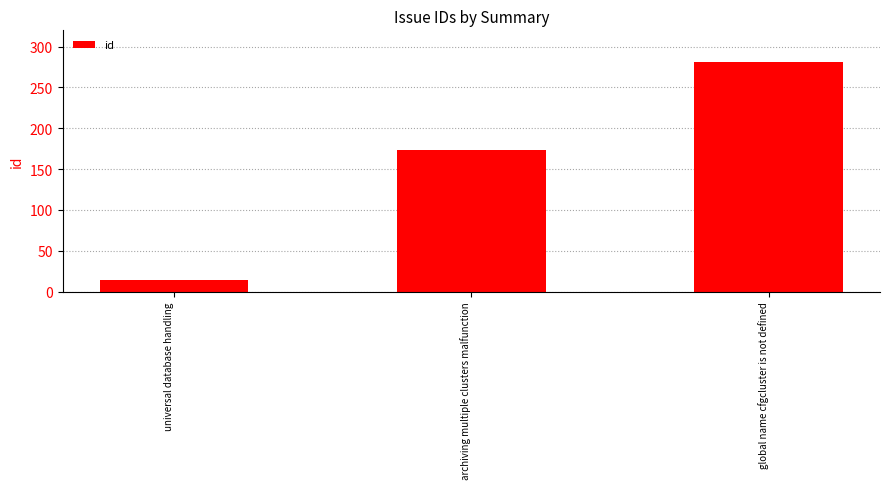

Where is the data nearest to the value 147?

archiving multiple clusters malfunction